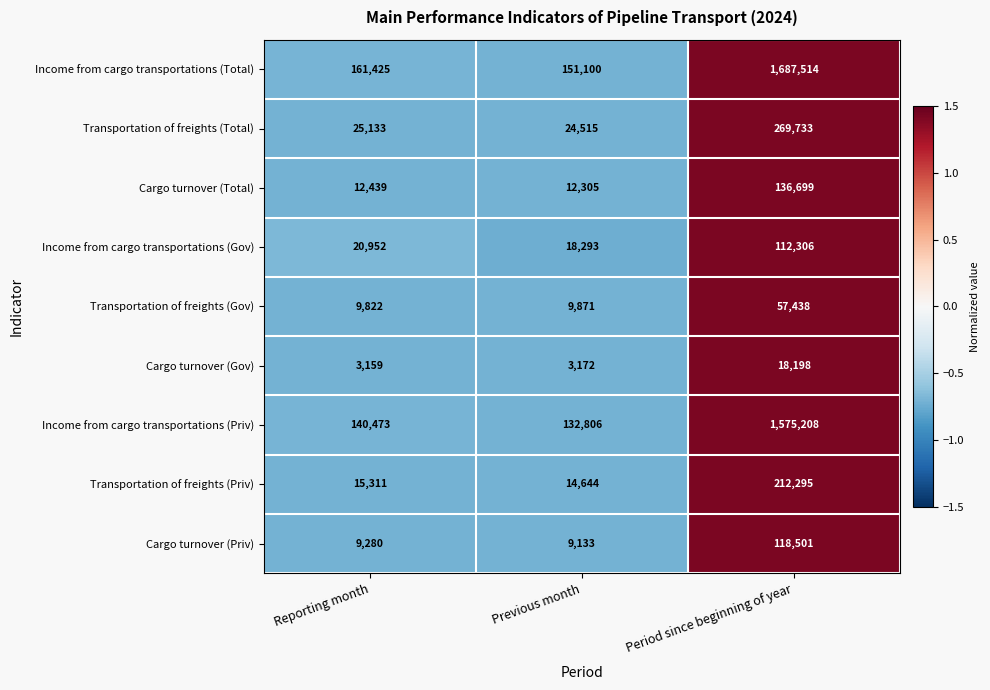

What is the spread (max minus min) of values at Period since beginning of year?

1669316